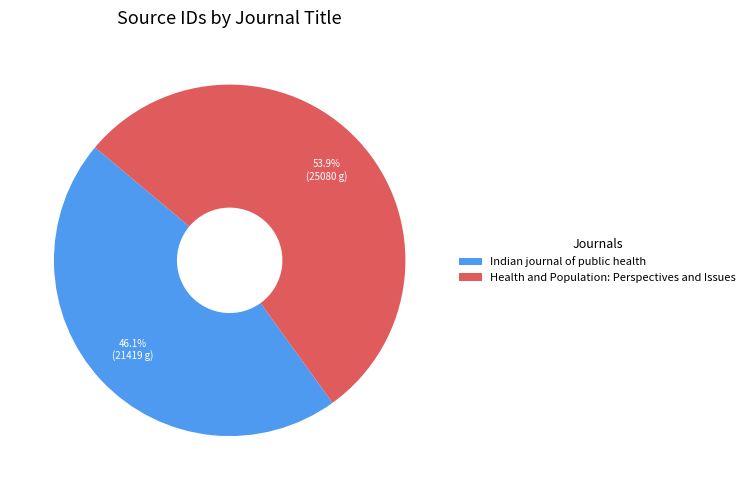

Combined, what portion of the pie is Indian journal of public health and Health and Population: Perspectives and Issues?

100.0%